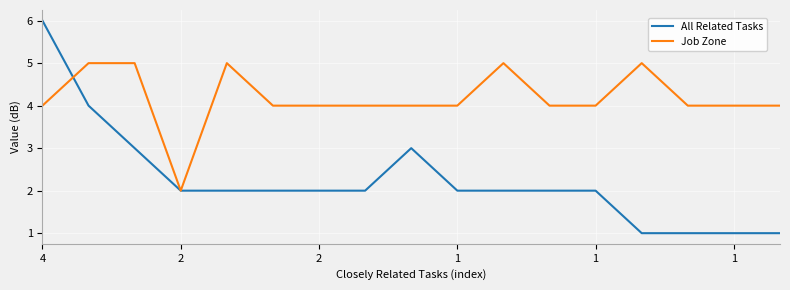

What is the highest value of the Job Zone series?

5